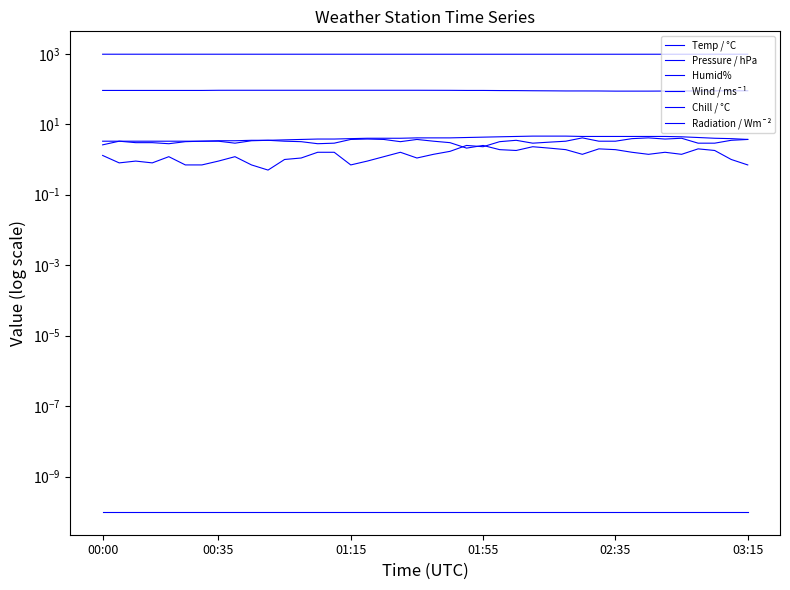

True or false: Temp / °C and Wind / ms¯¹ intersect in this chart.

False